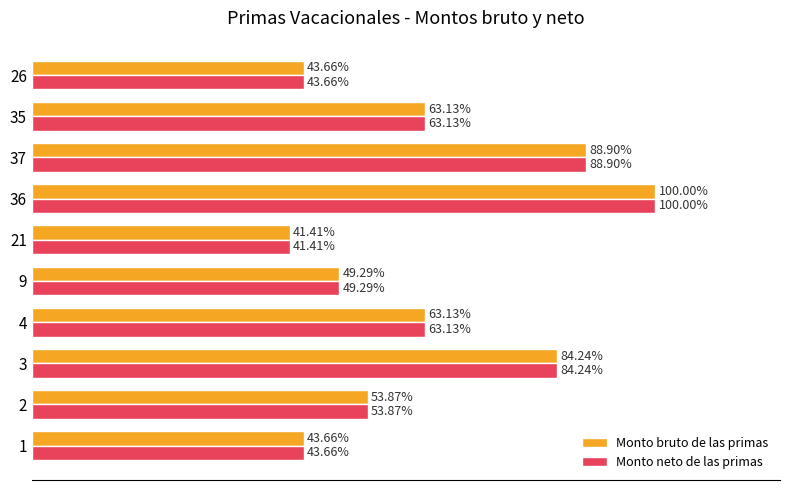

What are all the series names shown in the legend?

Monto bruto de las primas, Monto neto de las primas